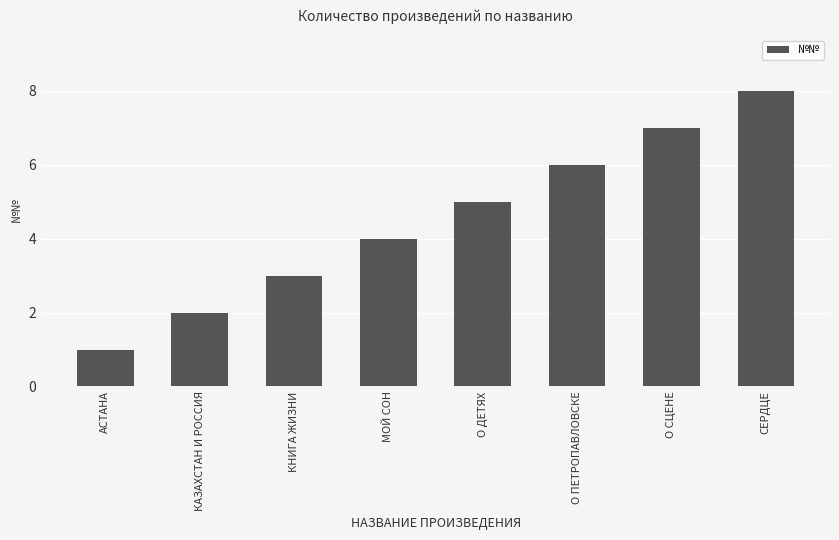

List the labels in order of value, smallest first.

АСТАНА, КАЗАХСТАН И РОССИЯ, КНИГА ЖИЗНИ, МОЙ СОН, О ДЕТЯХ, О ПЕТРОПАВЛОВСКЕ, О СЦЕНЕ, СЕРДЦЕ